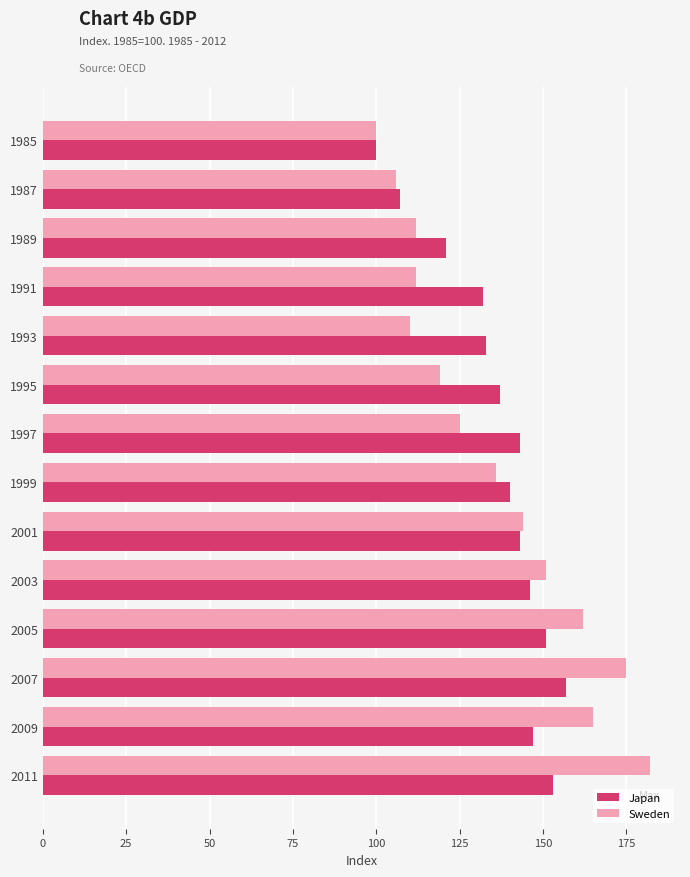

Is the value of Japan at 1993 greater than the value of Sweden at 1997?

Yes